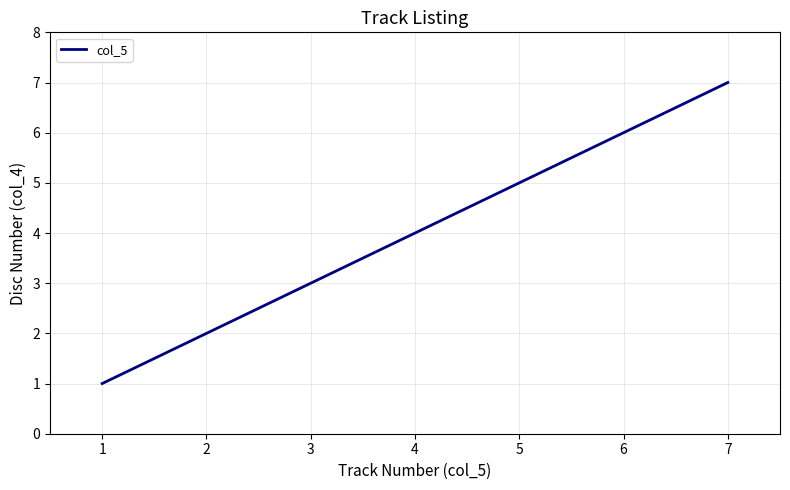

List the labels in order of value, largest first.

7, 6, 5, 4, 3, 2, 1